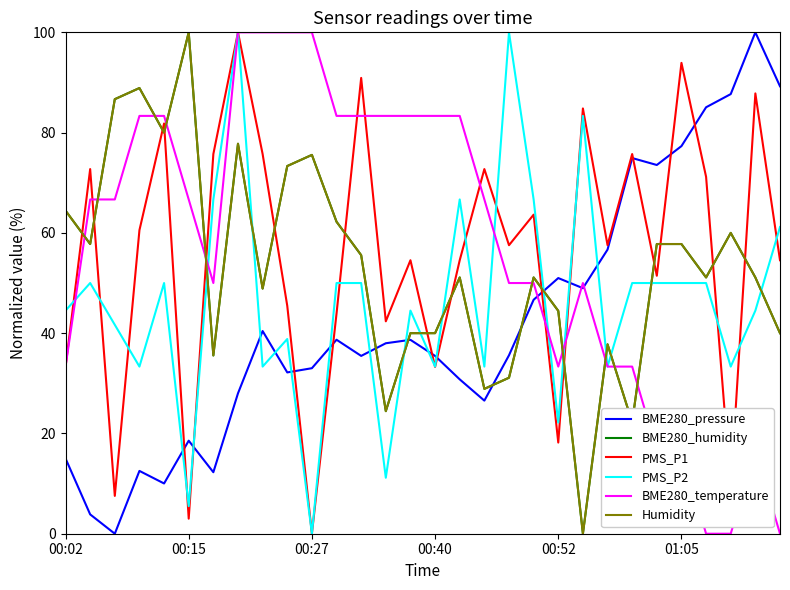

Reading left to right, list all the values displayed in this chart.

BME280_pressure: 15.0	3.9	0.0	12.5	10.0	18.6	12.3	28.0	40.4	32.2	33.0	38.7	35.5	38.0	38.7	35.5	30.8	26.5	35.6	46.7	51.0	49.0	56.7	74.9	73.5	77.3	85.1	87.7	100.0	89.2
BME280_humidity: 64.4	57.8	86.7	88.9	80.0	100.0	35.6	77.8	48.9	73.3	75.6	62.2	55.6	24.4	40.0	40.0	51.1	28.9	31.1	51.1	44.4	0.0	37.8	22.2	57.8	57.8	51.1	60.0	51.1	40.0
PMS_P1: 33.3	72.7	7.5	60.5	81.8	3.0	75.7	100.0	75.7	45.5	0.0	43.9	90.9	42.4	54.5	33.3	54.5	72.7	57.5	63.6	18.2	84.8	57.5	75.7	51.5	93.9	71.2	9.1	87.8	54.5
PMS_P2: 44.5	50.0	41.7	33.3	50.0	5.5	66.7	100.0	33.3	38.8	0.0	50.0	50.0	11.2	44.5	33.3	66.7	33.3	100.0	66.7	22.2	83.3	33.3	50.0	50.0	50.0	50.0	33.3	44.5	61.2
BME280_temperature: 33.3	66.7	66.7	83.3	83.3	66.7	50.0	100.0	100.0	100.0	100.0	83.3	83.3	83.3	83.3	83.3	83.3	66.7	50.0	50.0	33.3	50.0	33.3	33.3	16.7	16.7	0.0	0.0	16.7	0.0
Humidity: 64.4	57.8	86.7	88.9	80.0	100.0	35.6	77.8	48.9	73.3	75.6	62.2	55.6	24.4	40.0	40.0	51.1	28.9	31.1	51.1	44.4	0.0	37.8	22.2	57.8	57.8	51.1	60.0	51.1	40.0